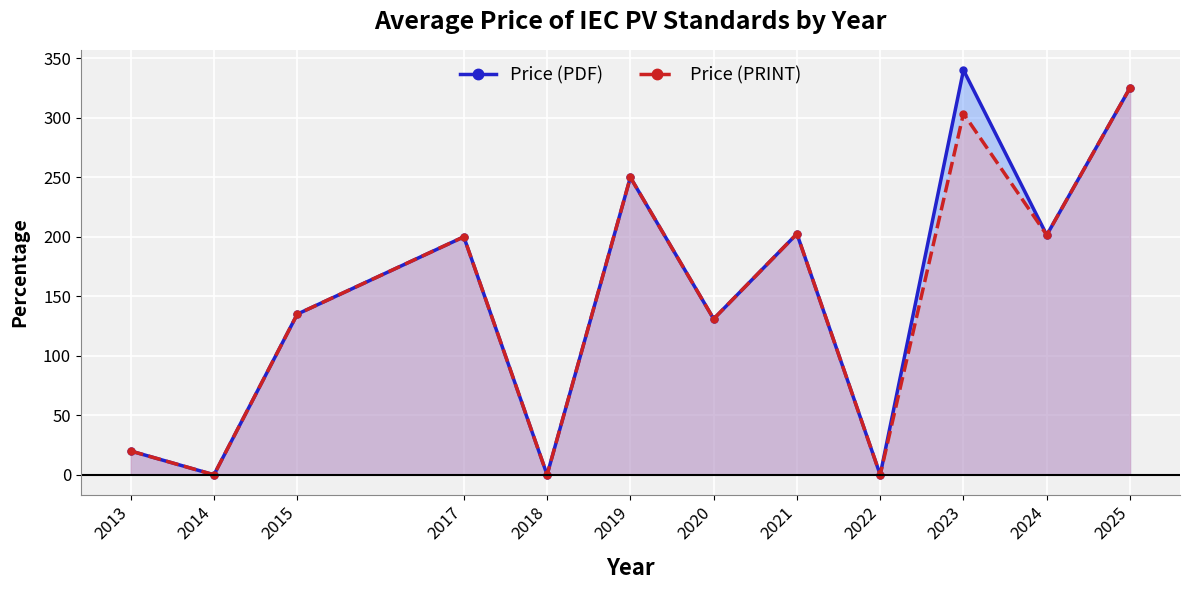

Rank the series by their average value, from lowest to highest.

Price (PRINT), Price (PDF)